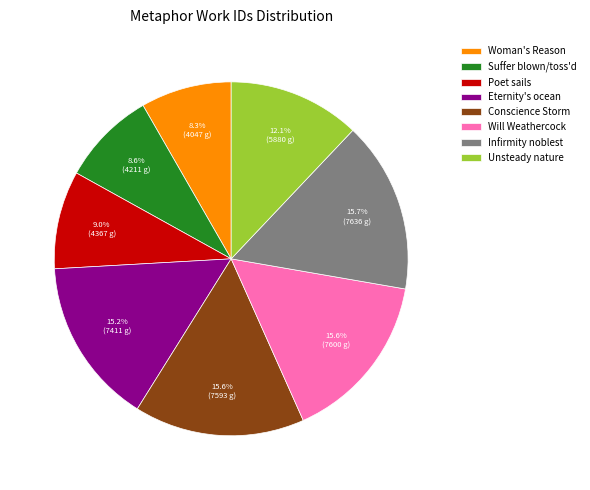

Count the number of slices in the pie.

8